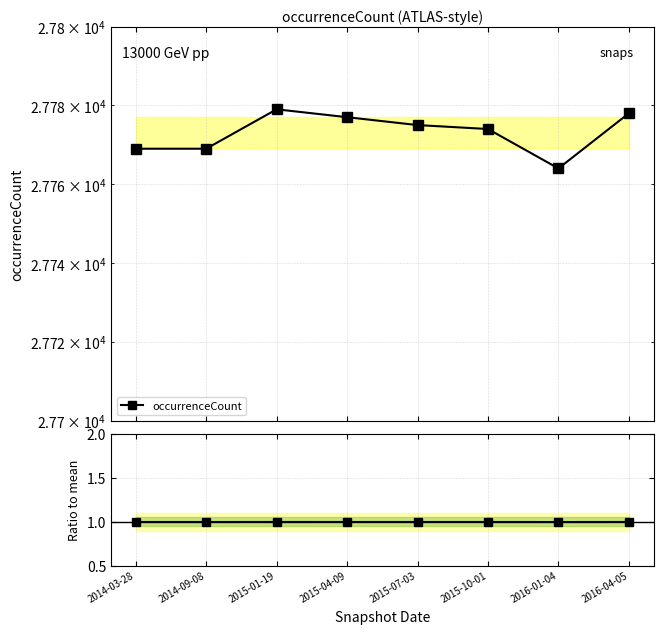

Where is the first local minimum for occurrenceCount?

2016-01-04